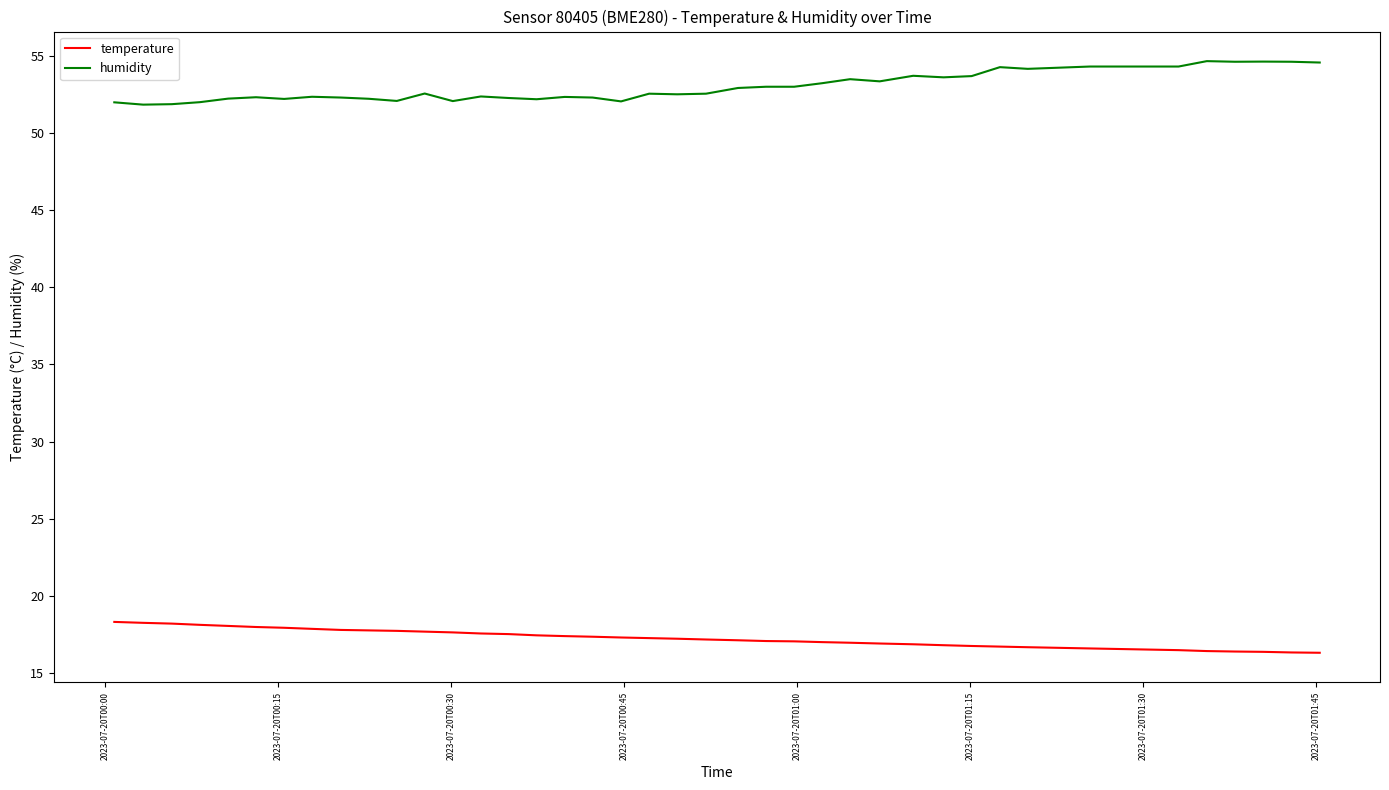

What is the highest value of the humidity series?

54.7